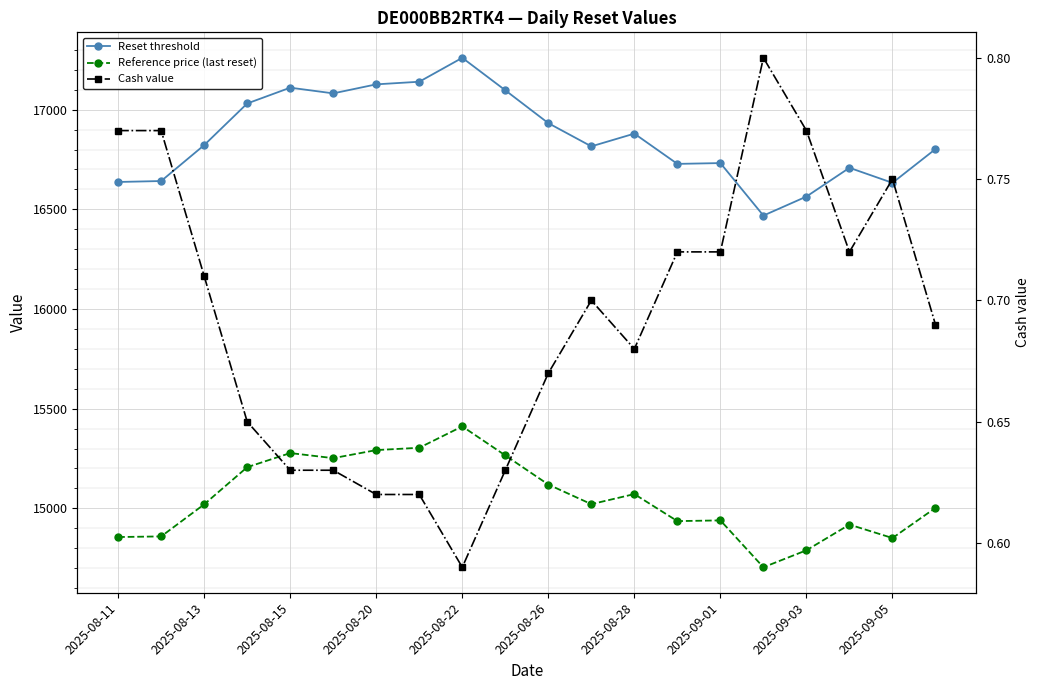

What is the maximum value shown in the chart?

17260.3